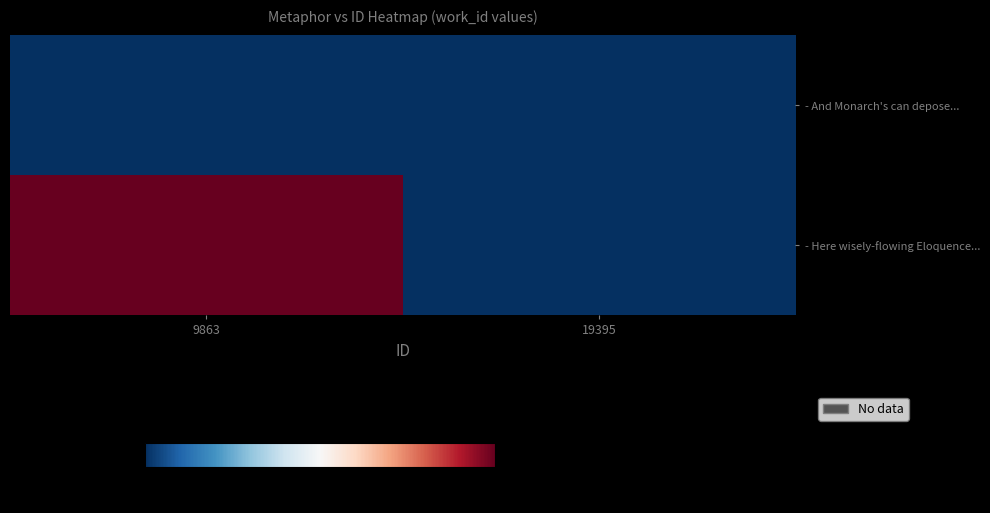

At 19395, list the series in order from smallest to largest.

- Here wisely-flowing Eloquence..., - And Monarch's can depose...